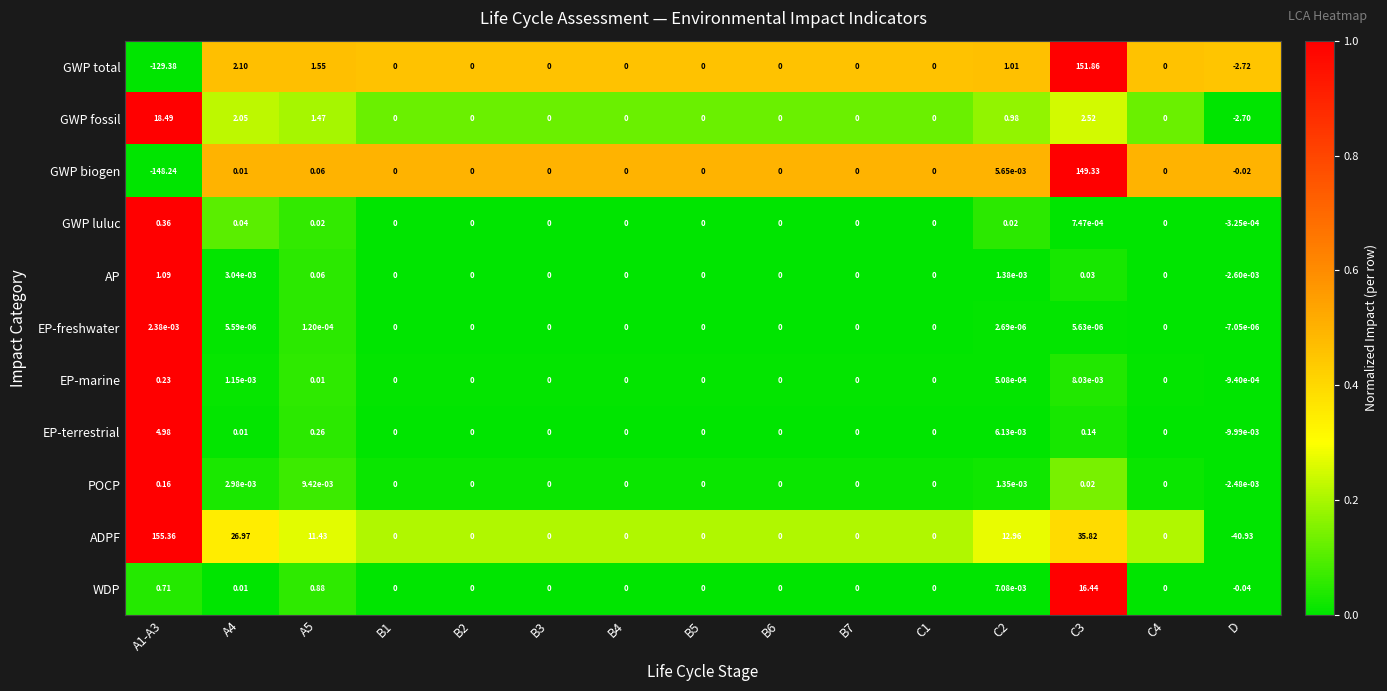

Rank the series by their maximum value, from lowest to highest.

EP-freshwater, POCP, EP-marine, GWP luluc, AP, EP-terrestrial, WDP, GWP fossil, GWP biogen, GWP total, ADPF